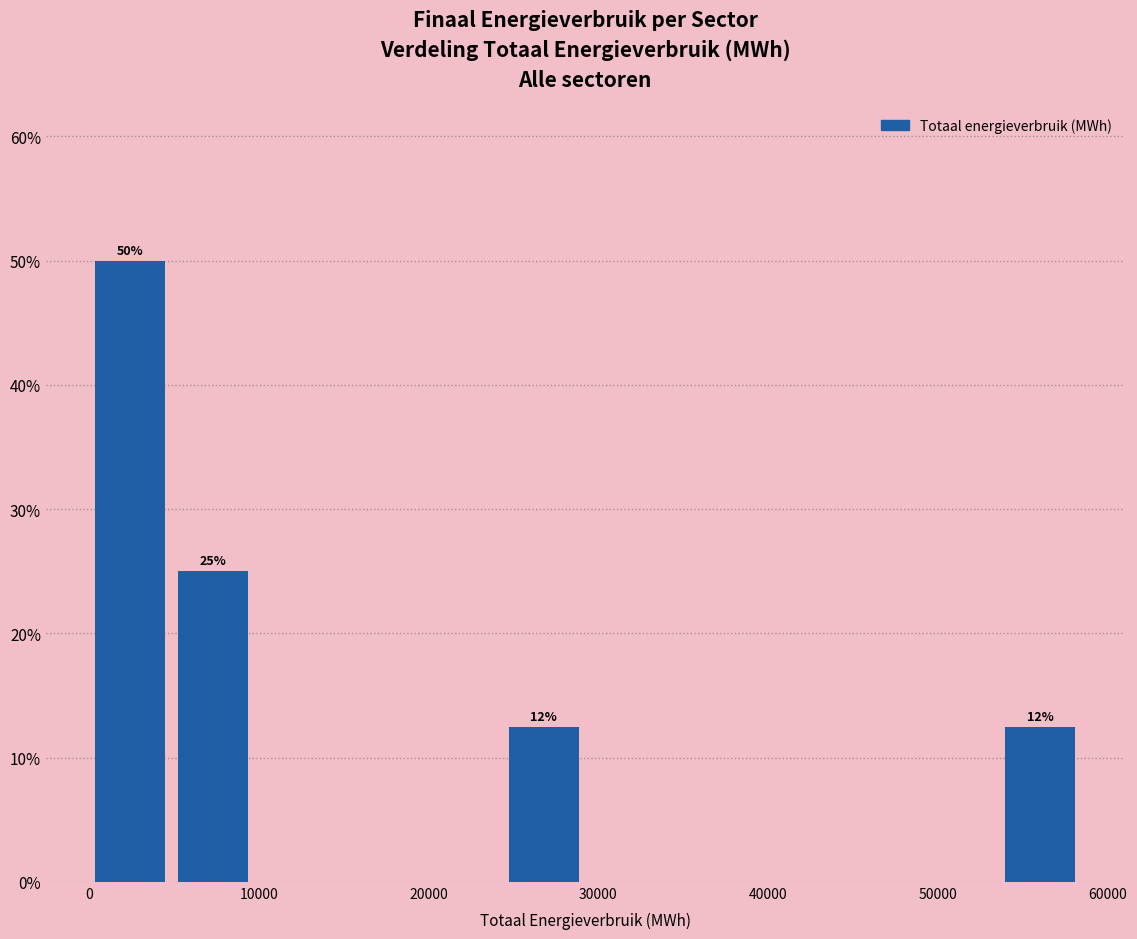

Which range on the x-axis has the tallest bar?

0 to 5000